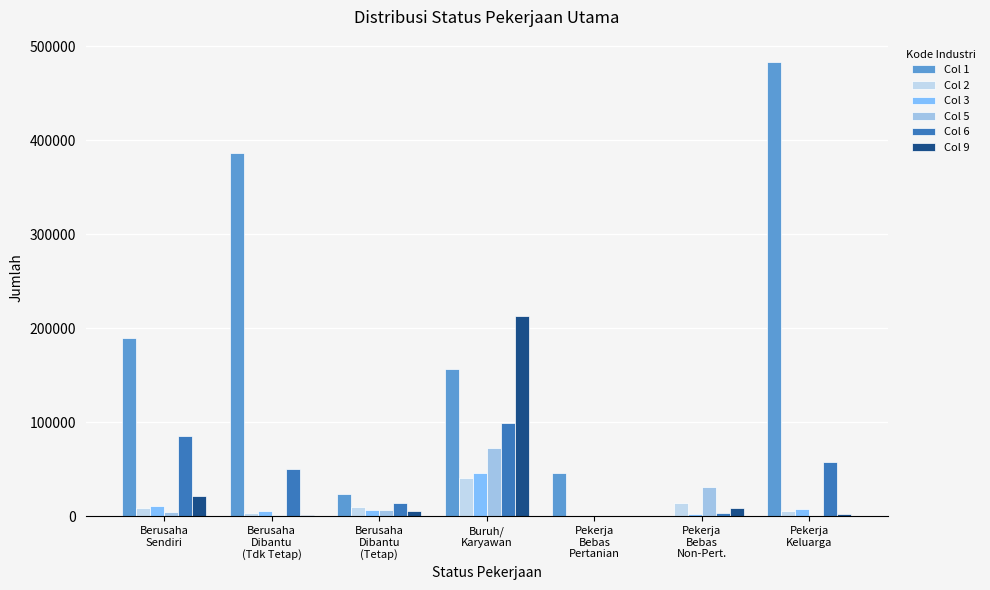

What is the difference between the maximum and minimum values in the Col 1 series?

482604